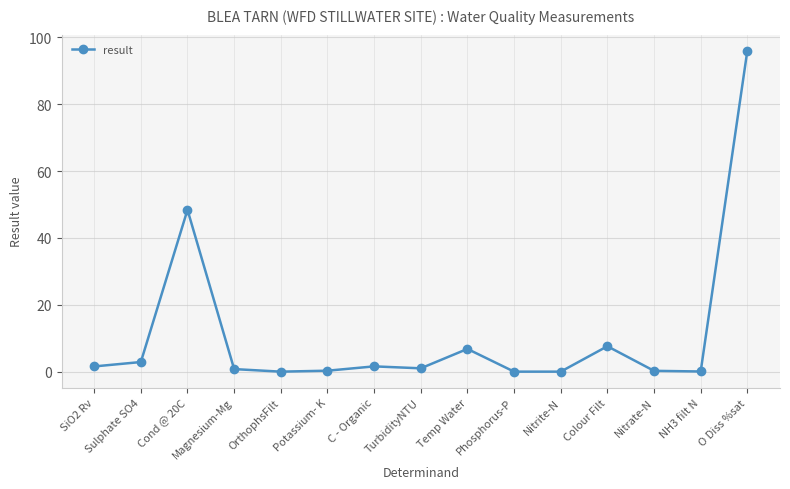

What is the label of the 7th point from the left?

C - Organic